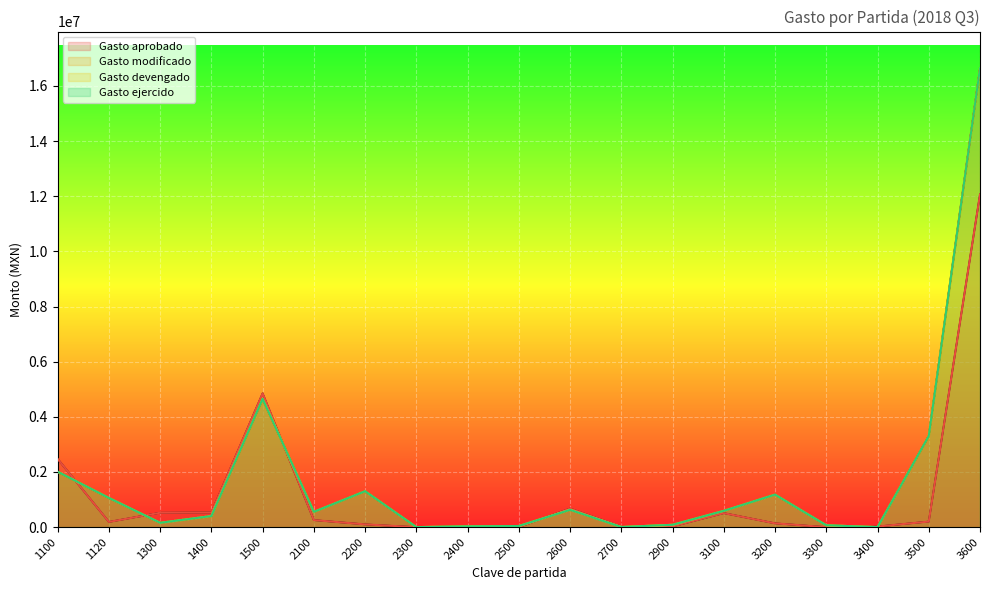

Reading right to left, what are all the values shown in this chart?

Gasto aprobado: 12065962	202060	23054	642	137831	508673	25298	16338	675633	0	6270	0	100043	255430	4850977	535022	522623	189000	2473814
Gasto modificado: 16640102	3304355	451	67286	1179374	591208	84951	4760	627578	41089	29775	1346	1303037	555233	4651903	401750	156896	1059086	2009535
Gasto devengado: 16640102	3304355	451	67286	1179374	591208	84951	4760	627578	41089	29775	1346	1303037	555233	4651903	401750	156896	1059086	2009535
Gasto ejercido: 16640102	3304355	451	67286	1179374	591208	84951	4760	627578	41089	29775	1346	1303037	555233	4651903	401750	156896	1059086	2009535